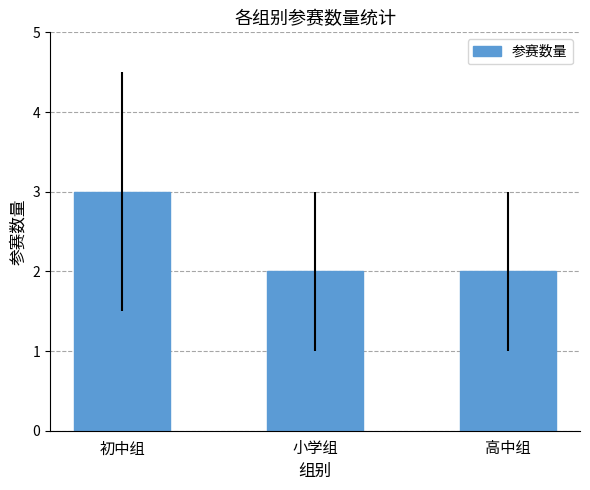

Reading left to right, transcribe all the data shown in this chart.

初中组=3	小学组=2	高中组=2